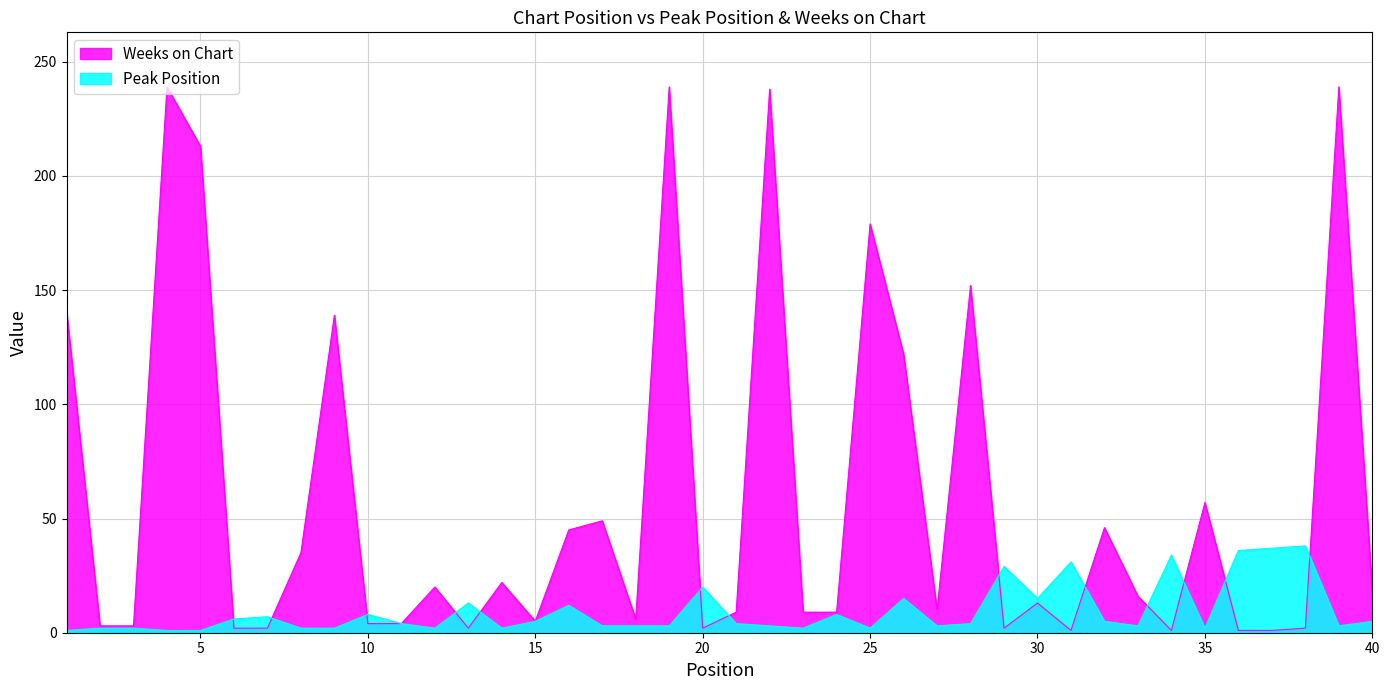

Which series has the widest spread of values?

Weeks on Chart